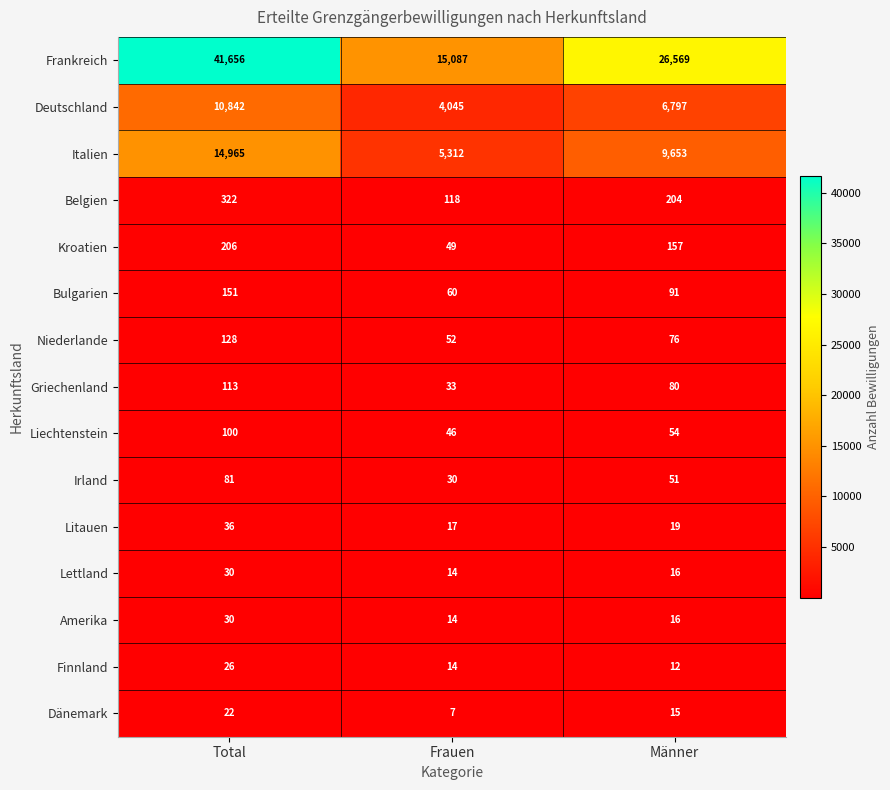

Which category has the highest value across all series?

Total